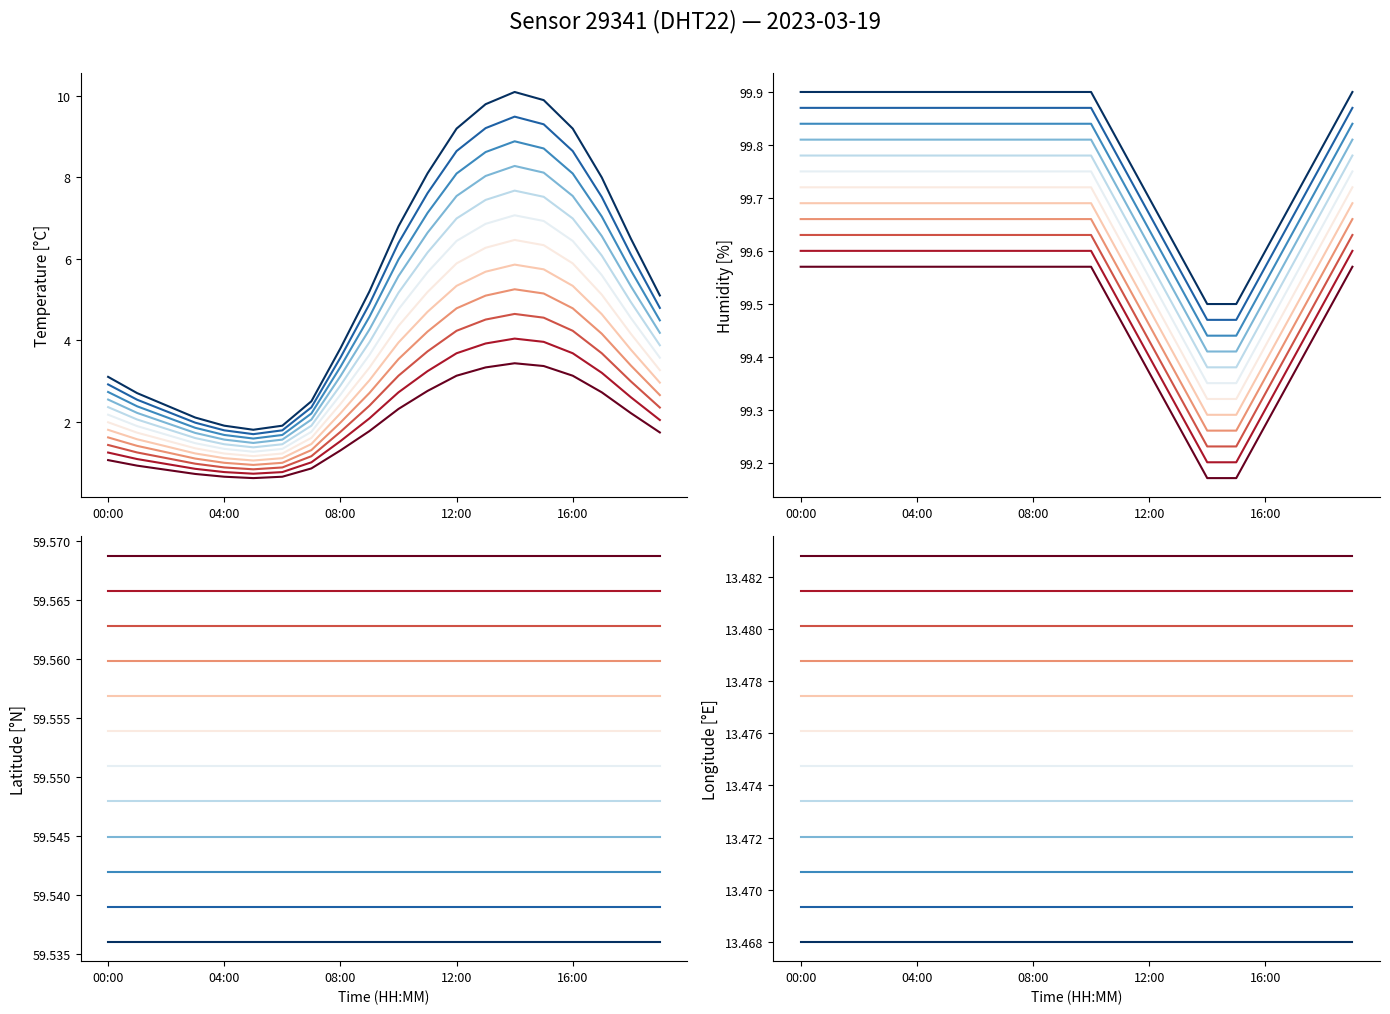

What is the value of the temperature point at the 17th from the left?

9.2